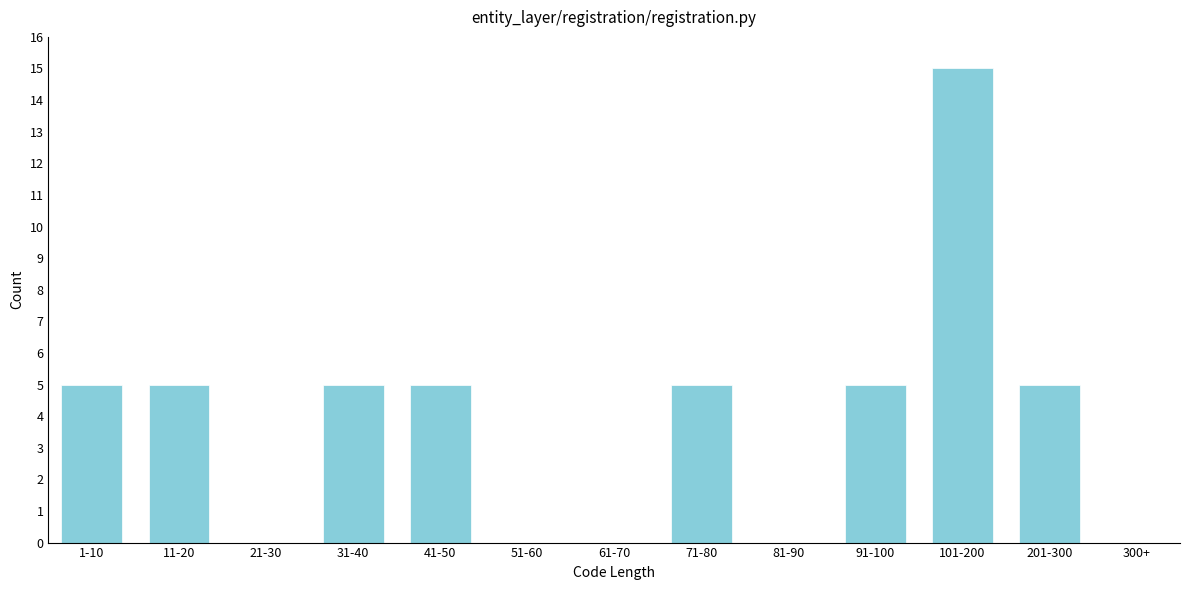

Reading left to right, list all the values displayed in this chart.

1-10=5	11-20=5	21-30=0	31-40=5	41-50=5	51-60=0	61-70=0	71-80=5	81-90=0	91-100=5	101-200=15	201-300=5	300+=0